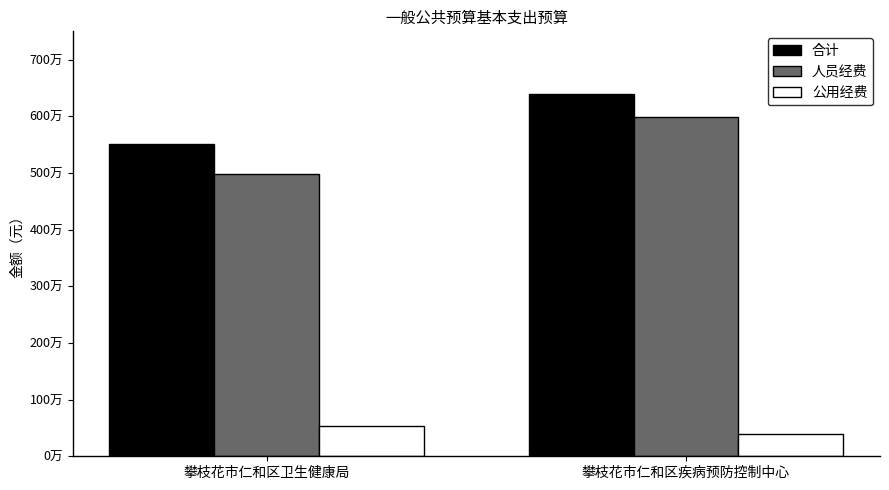

What are all the series names shown in the legend?

合计, 人员经费, 公用经费